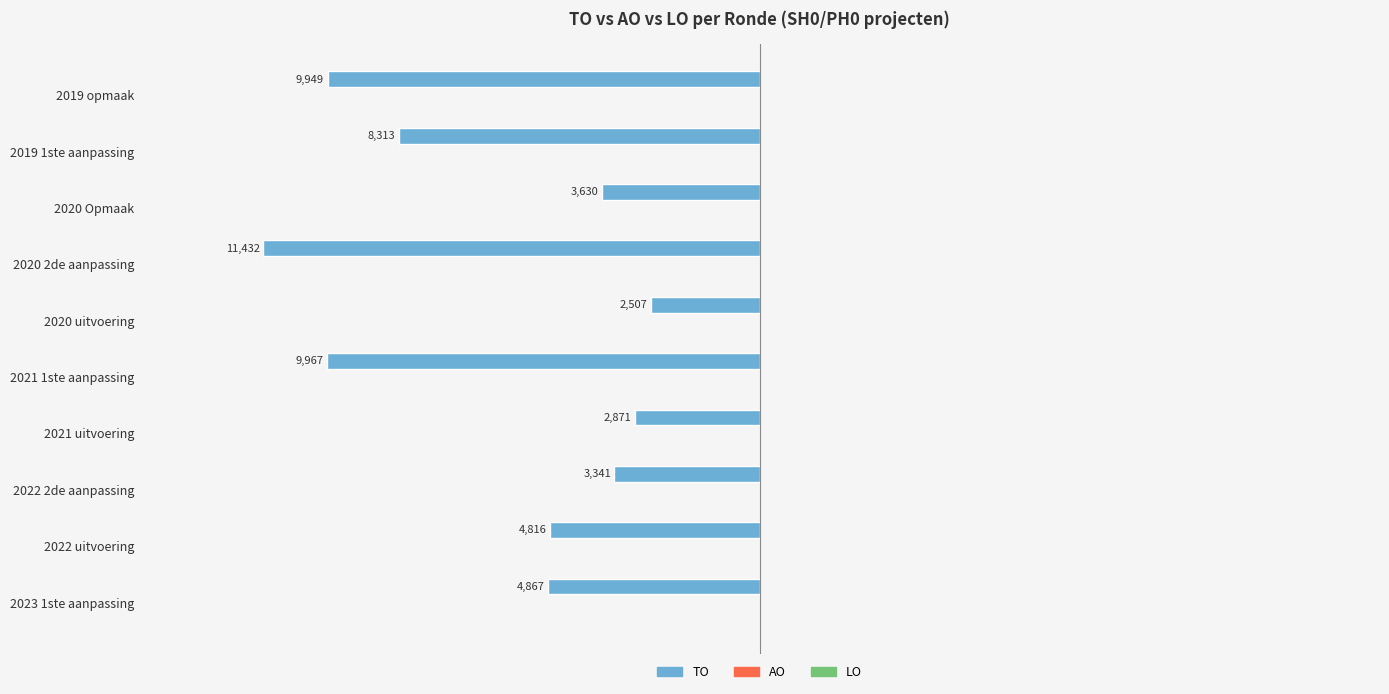

Are the bars horizontal?

Yes